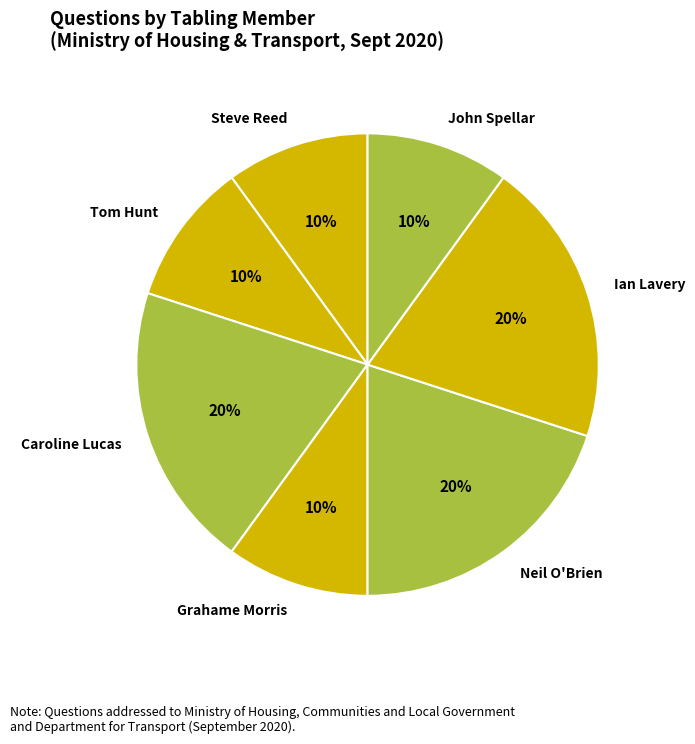

To the nearest percent, what is the average slice percentage?

14%